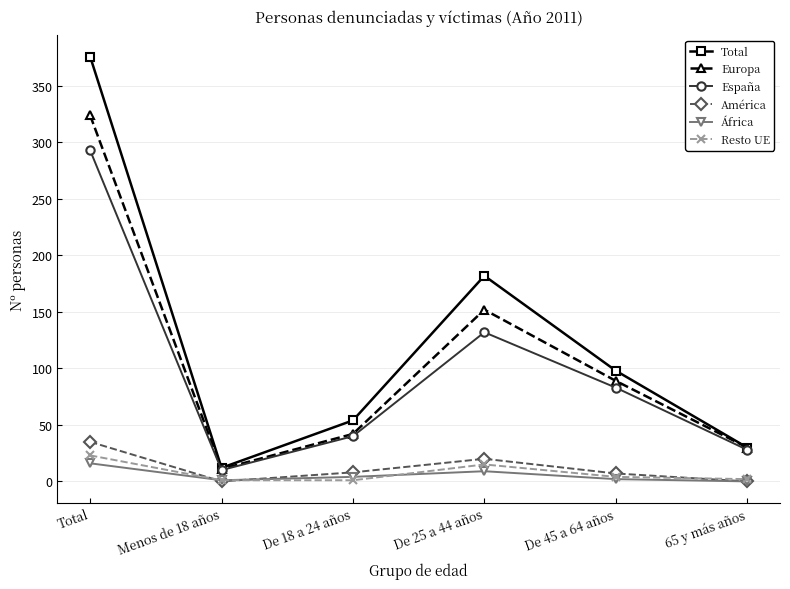

List the labels in order of Total value, largest first.

Total, De 25 a 44 años, De 45 a 64 años, De 18 a 24 años, 65 y más años, Menos de 18 años